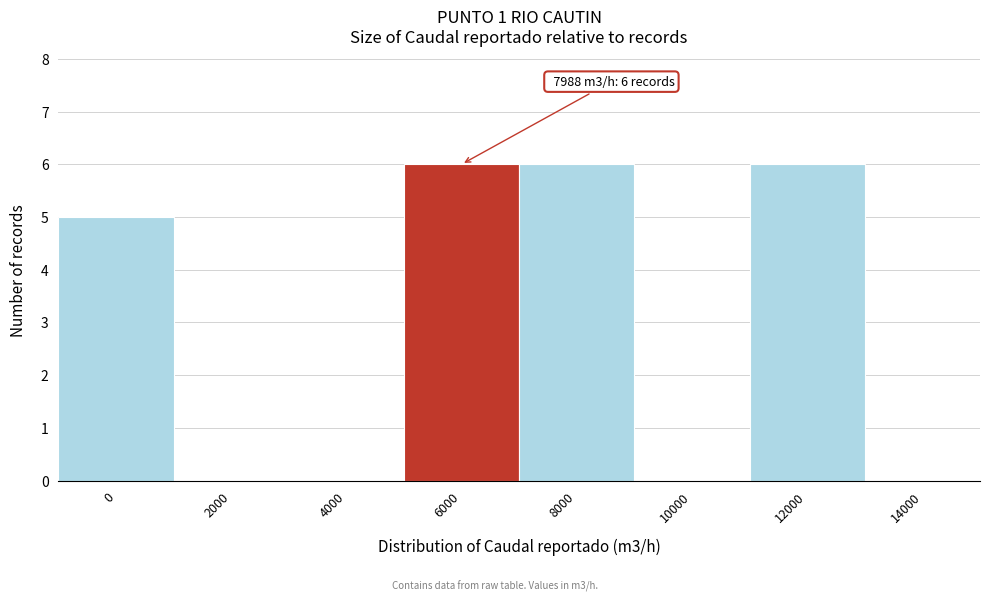

Reading right to left, extract all data points from this chart.

14000=0	12000=6	10000=0	8000=6	6000=6	4000=0	2000=0	0=5